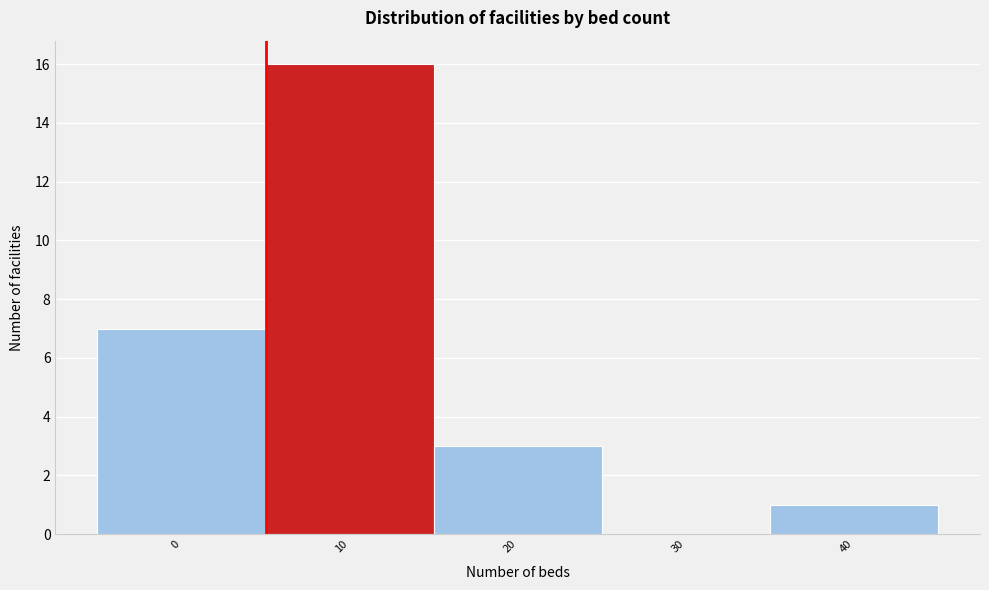

Reading left to right, what are all the values shown in this chart?

0=7	10=16	20=3	30=0	40=1